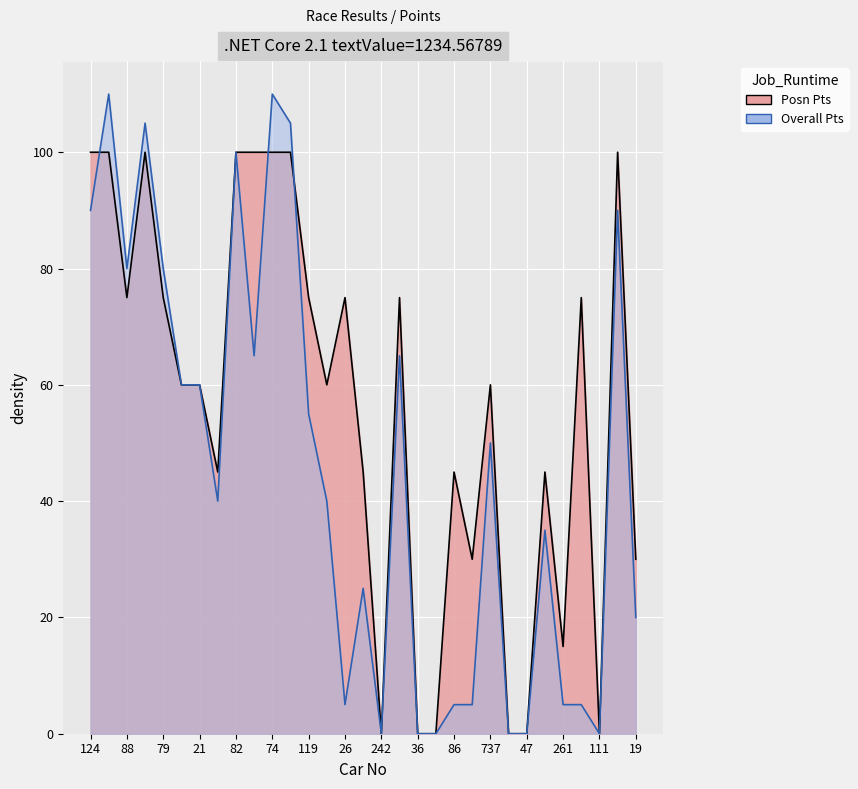

Between which two adjacent categories do Overall Pts and Posn Pts first intersect?

124 and 73